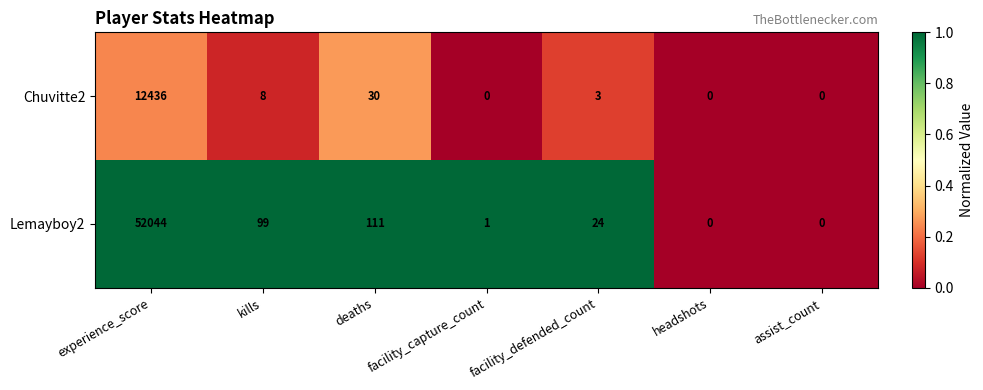

Which category has the highest value across all series?

experience_score